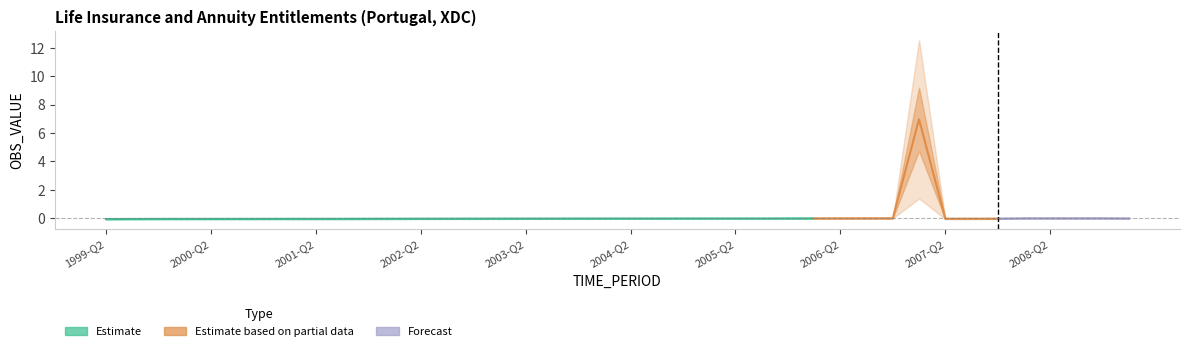

Rank the categories by value from highest to lowest.

2007-Q1, 2006-Q4, 2008-Q4, 2008-Q3, 2006-Q3, 2008-Q2, 2008-Q1, 2006-Q2, 2006-Q1, 2005-Q4, 2009-Q1, 2005-Q3, 2005-Q2, 2005-Q1, 2004-Q4, 2004-Q3, 2004-Q2, 2004-Q1, 2003-Q4, 2003-Q3, 2003-Q2, 2003-Q1, 2002-Q4, 2007-Q4, 2007-Q3, 2002-Q3, 2007-Q2, 2002-Q2, 2002-Q1, 2001-Q4, 2001-Q3, 2001-Q1, 2001-Q2, 2000-Q4, 2000-Q3, 2000-Q2, 2000-Q1, 1999-Q4, 1999-Q3, 1999-Q2